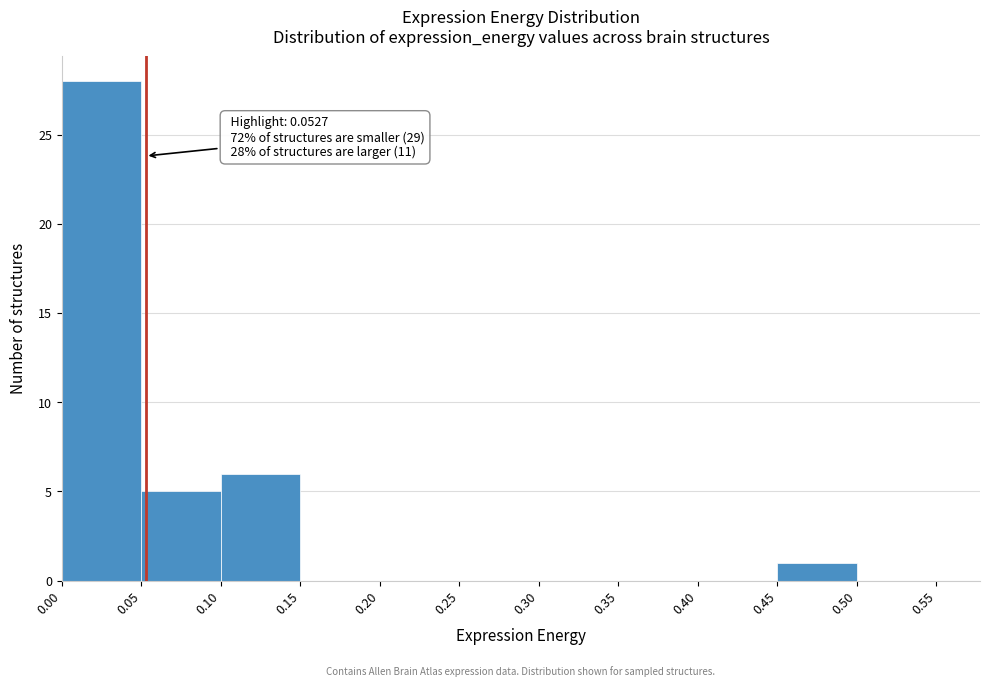

Over which range of the x-axis is the bar tallest?

0.00 to 0.05